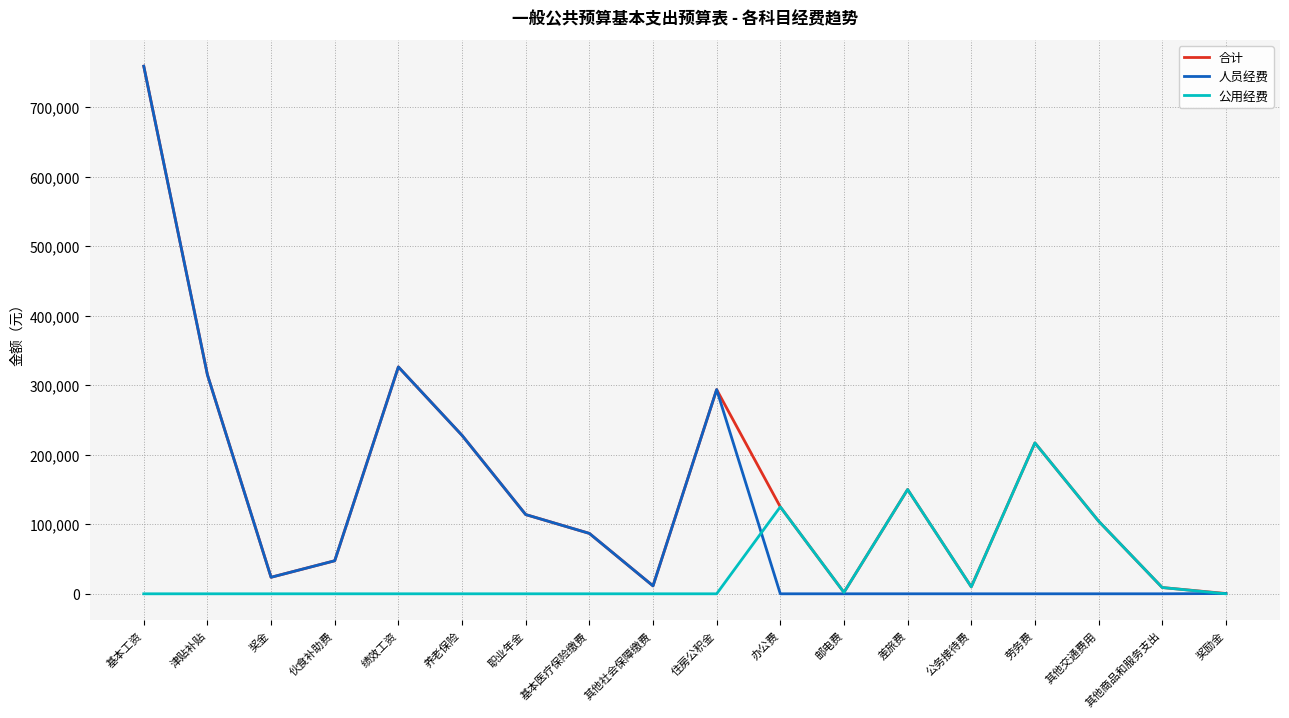

What is the difference between the highest and lowest values at 其他交通费用?

104520